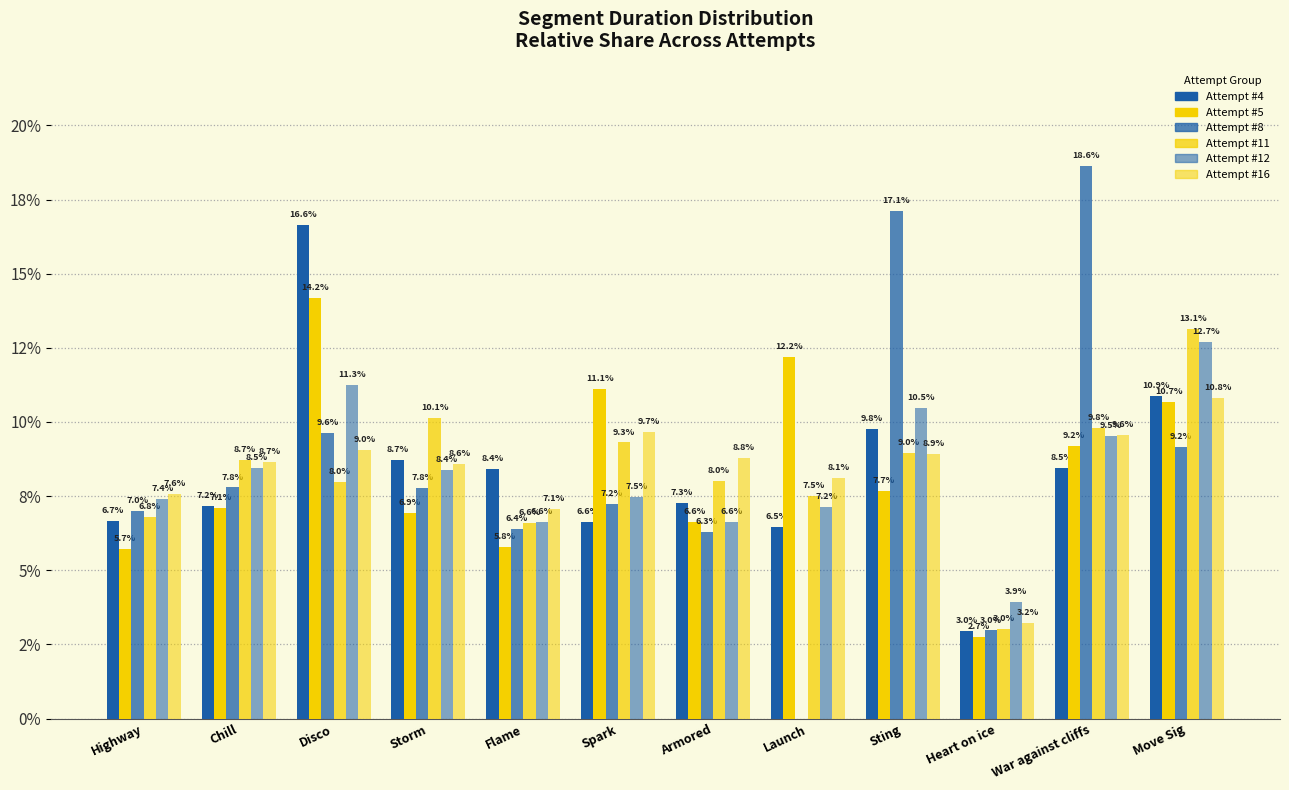

Are the bars horizontal?

No